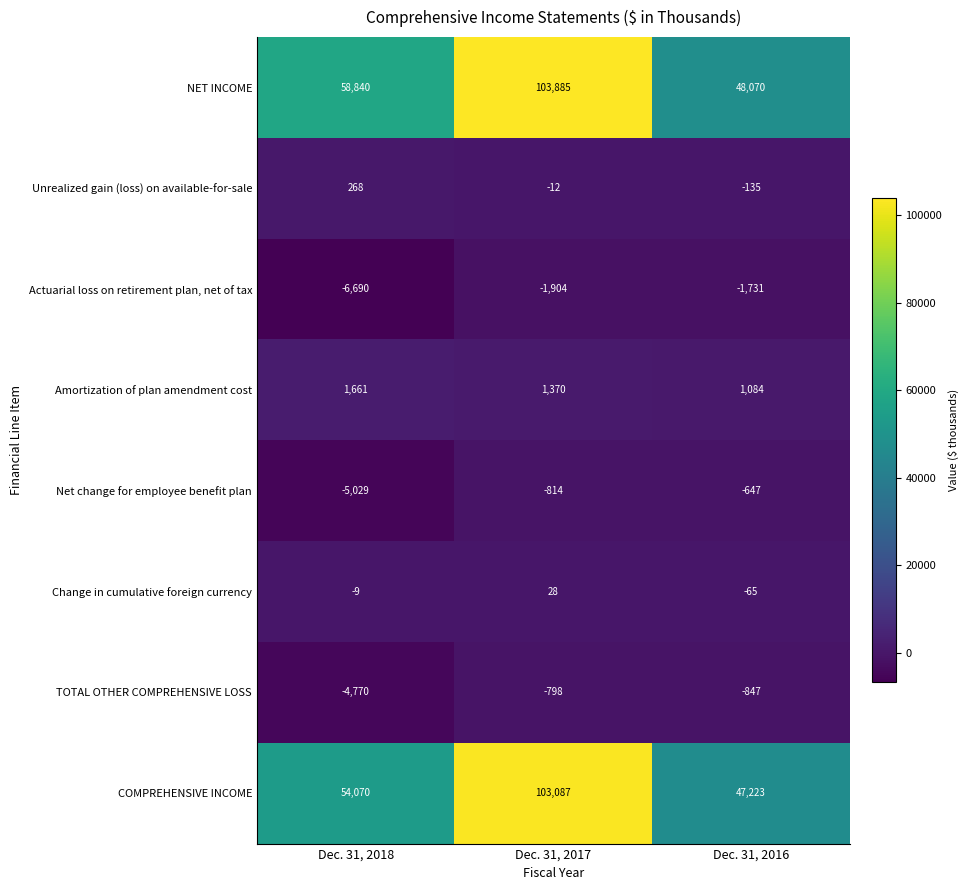

How many distinct data groups are displayed?

8